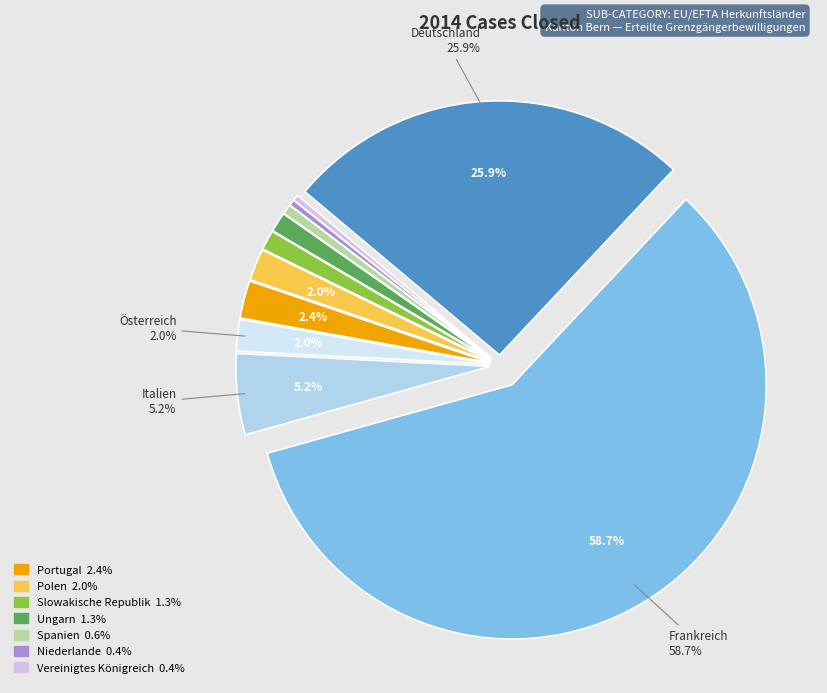

Is there a majority slice in this chart?

Yes